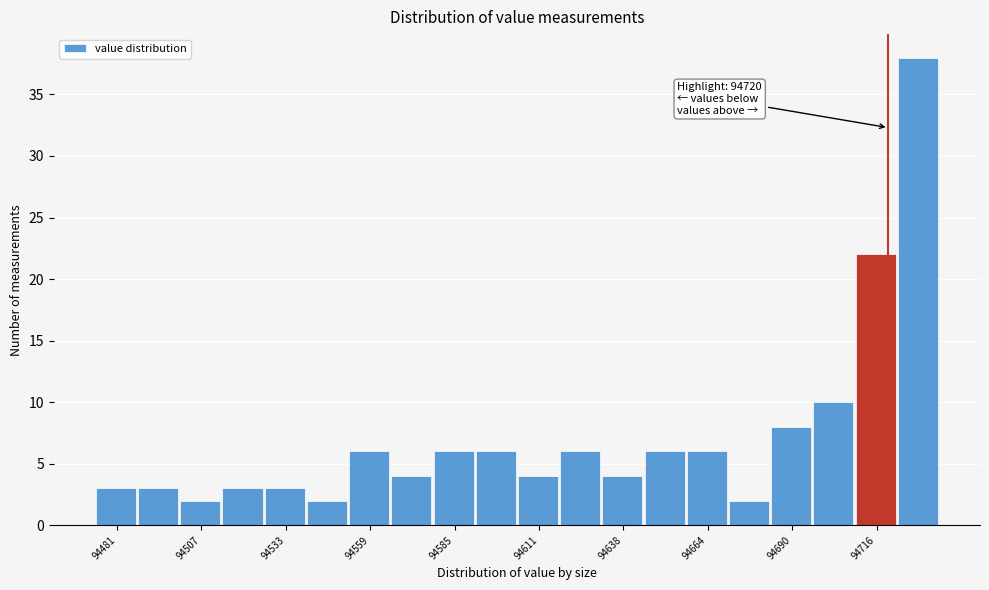

Around what value on the x-axis is the tallest bar? Give the approximate position of its centre, as read against the axis.

94730